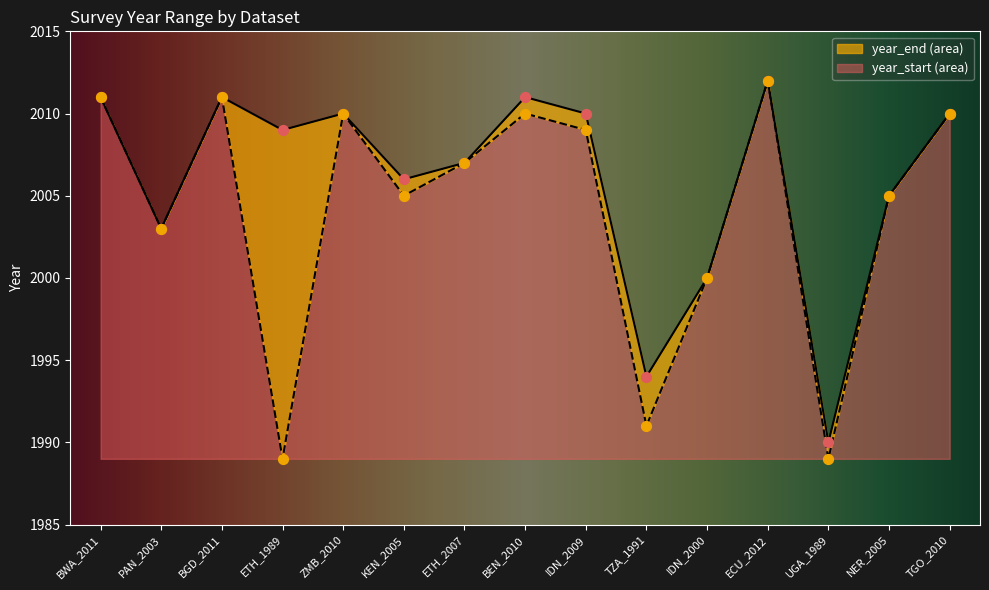

Is the value of year_start at TGO_2010 greater than the value of year_end at ECU_2012?

No